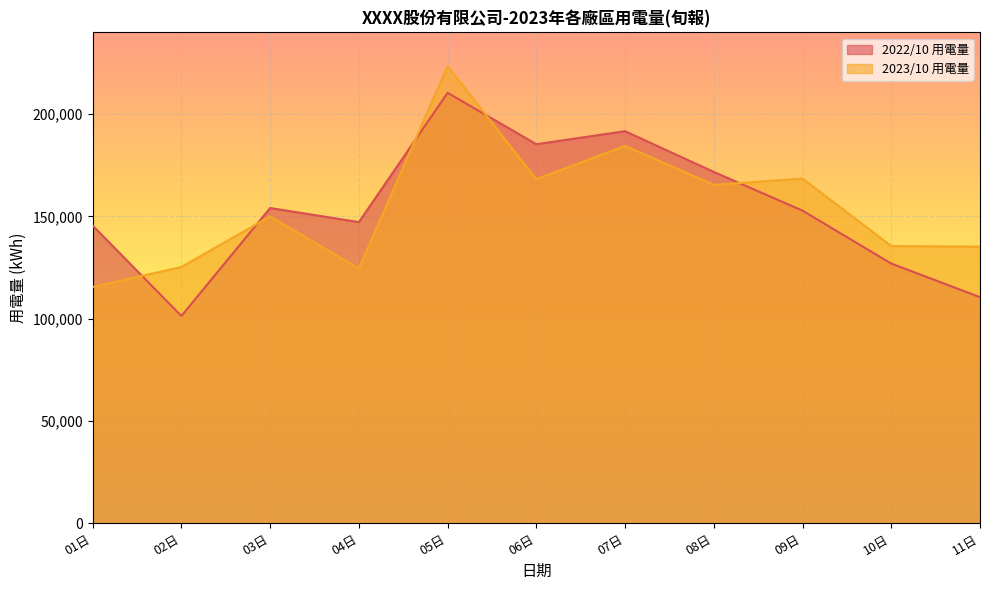

How many lines are shown in the chart?

2